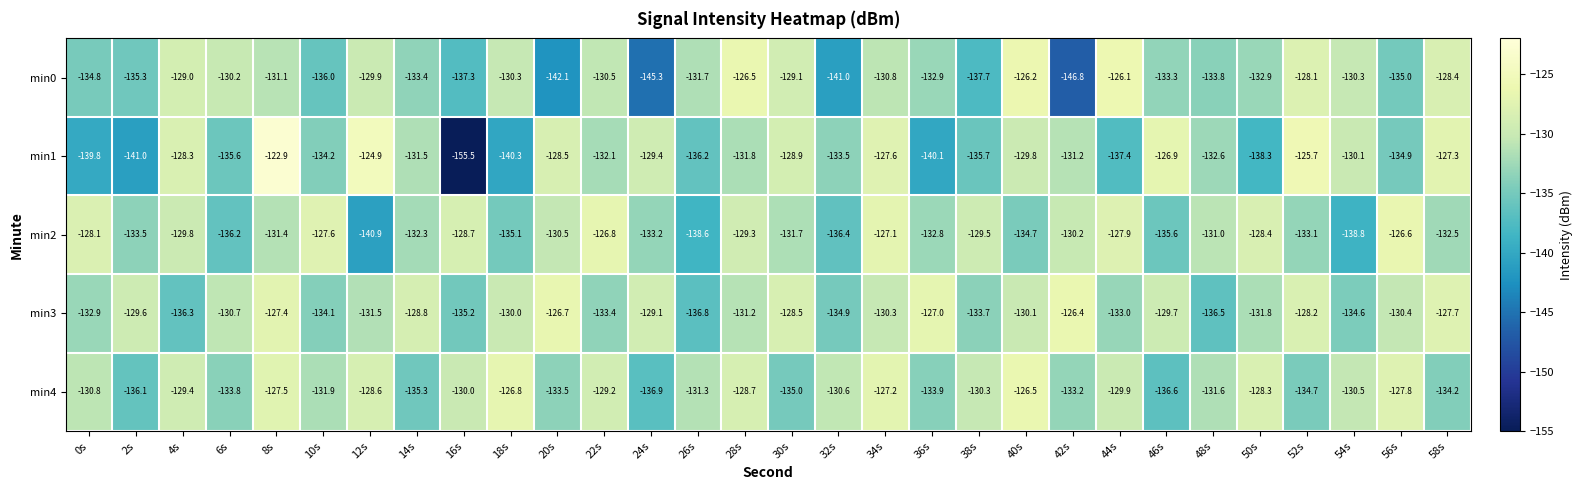

What is the sum of all min4 values?

-3940.1